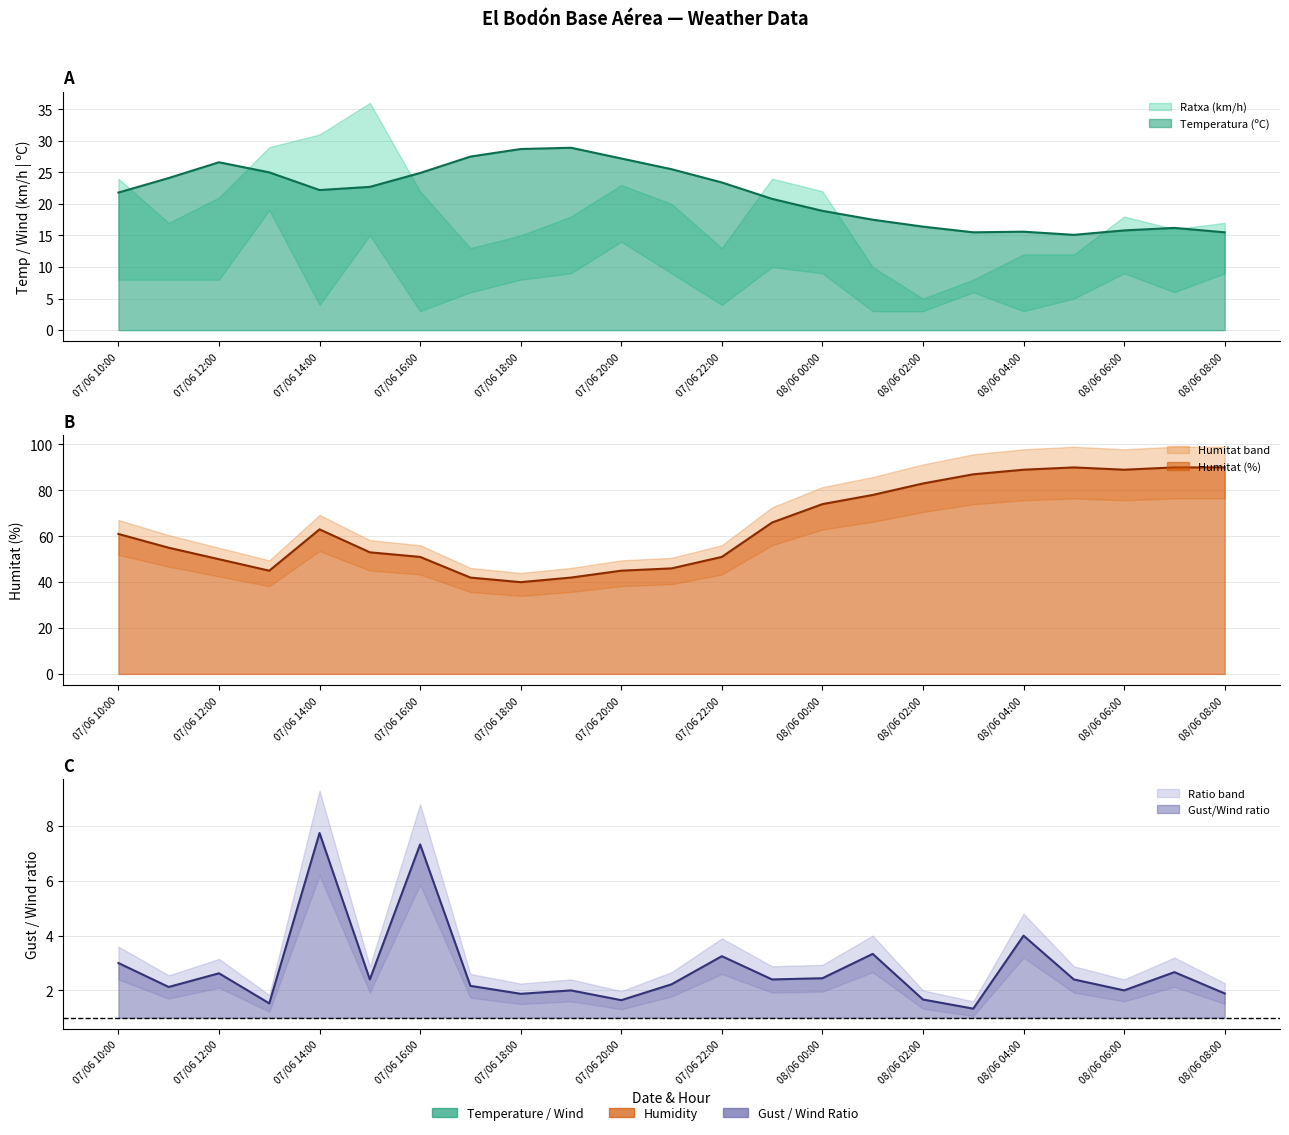

What is the maximum value for Humitat (%)?

90.0